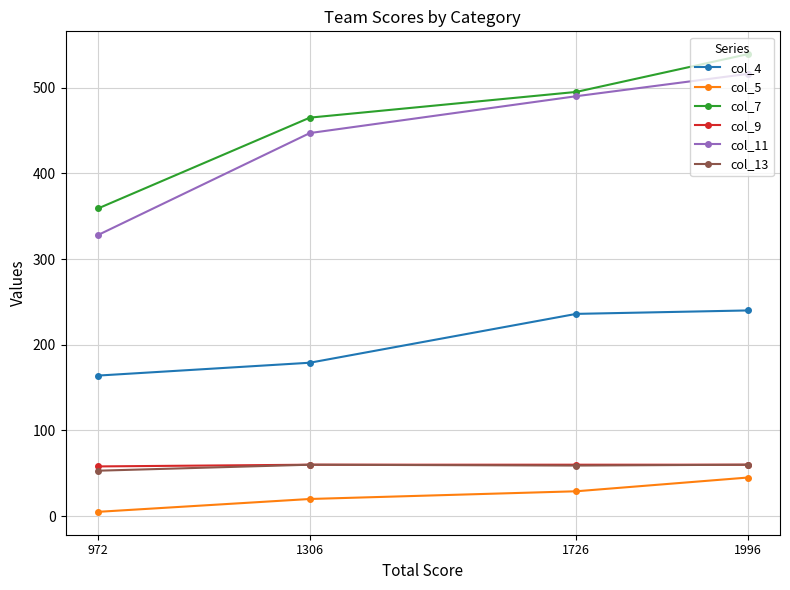

At 1996, list the series in order from smallest to largest.

col_5, col_9, col_13, col_4, col_11, col_7